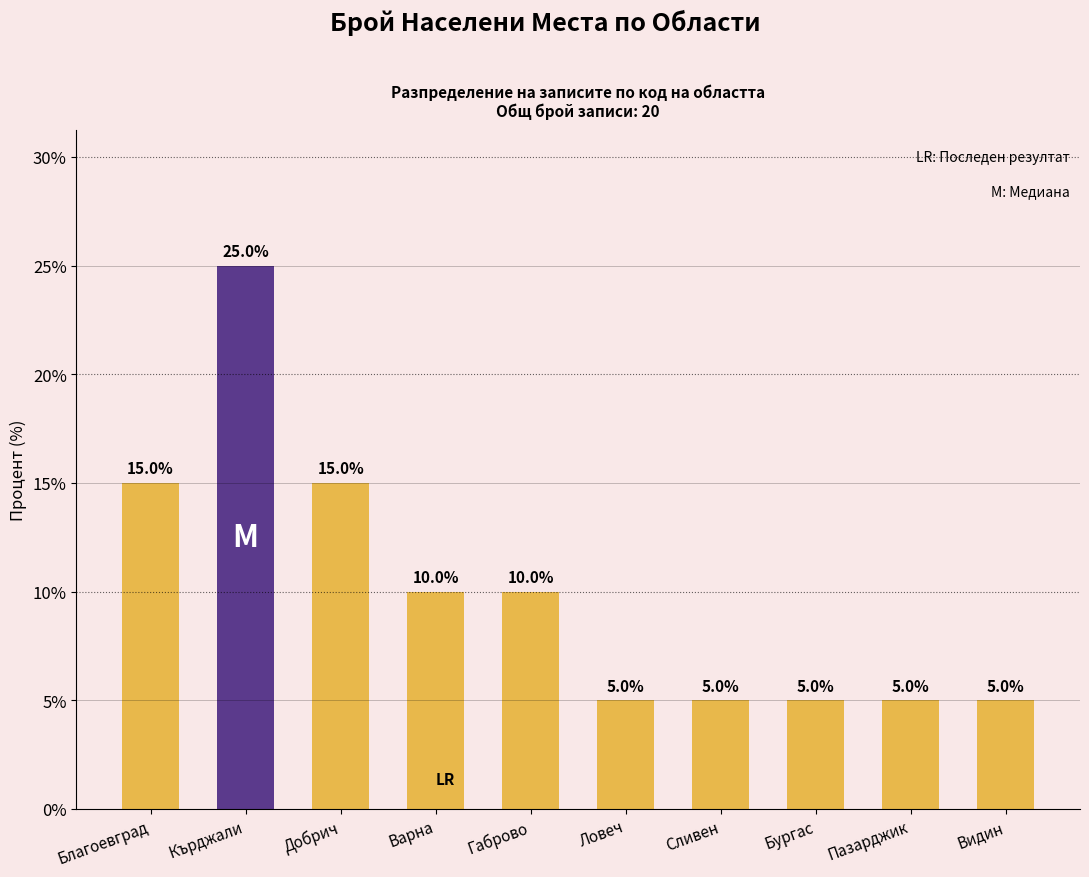

Count the values in the range 5 to 15.

9